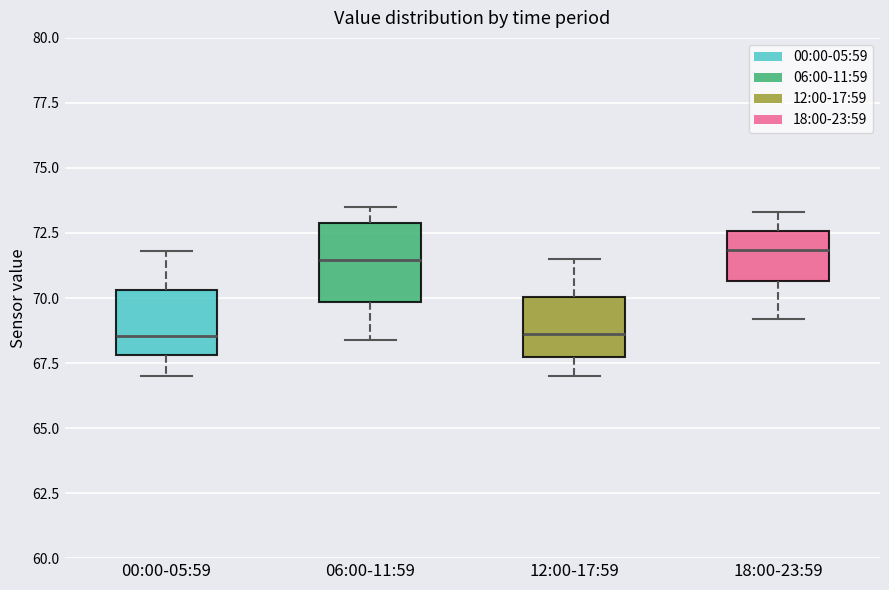

Reading left to right, transcribe this box plot: for each box, give where its median line is, the range the box spans, and where its two whiskers end, as read against the y-axis. The values are not printed on the chart, so give them approximately, as read against the axis.

00:00-05:59: median 68.5, box 68.0 to 70.5, whiskers 67.0 to 72.0
06:00-11:59: median 71.5, box 70.0 to 73.0, whiskers 68.5 to 73.5
12:00-17:59: median 68.5, box 67.5 to 70.0, whiskers 67.0 to 71.5
18:00-23:59: median 72.0, box 70.5 to 72.5, whiskers 69.0 to 73.5